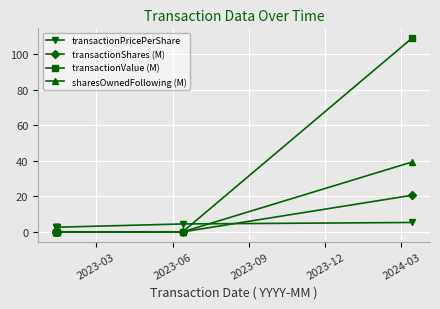

What position from the left is 2023-03?

1